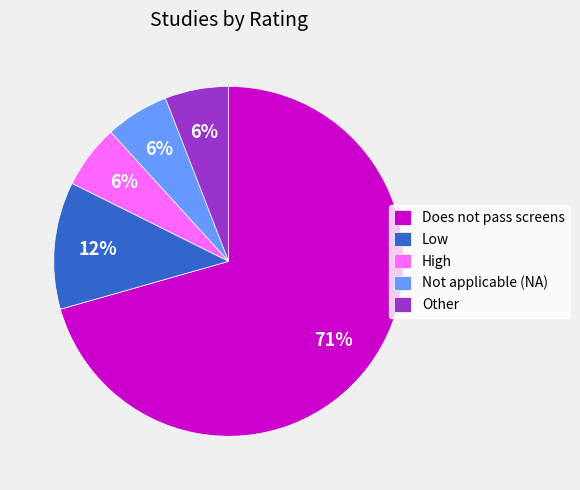

Is Does not pass screens the majority of the pie?

Yes